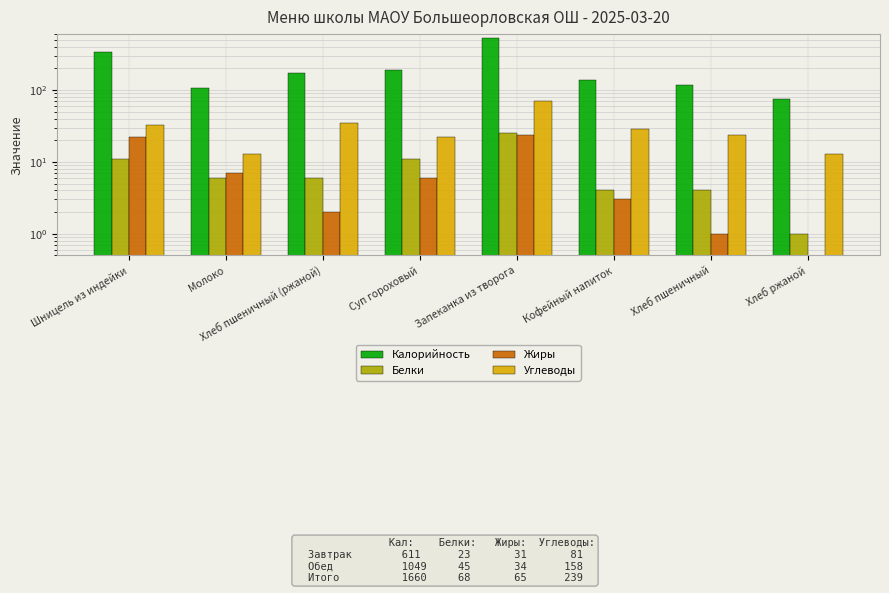

What position from the left is Шницель из индейки?

1